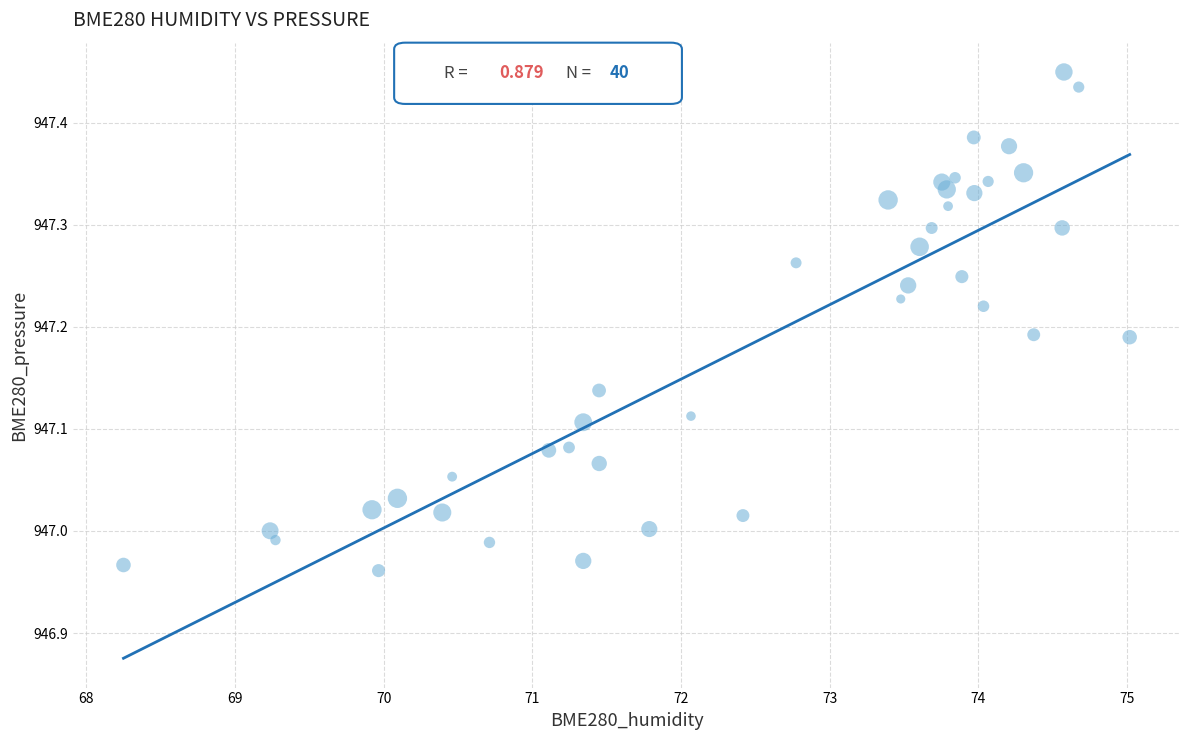

What is the range of X values (max minus min)?

6.8